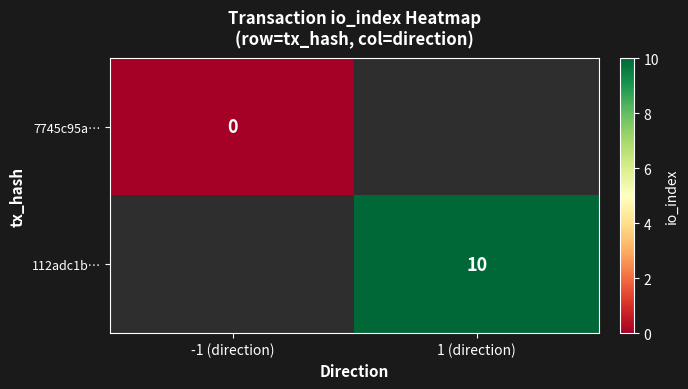

True or false: 7745c95a… has a value of 0.0 at -1 (direction).

True